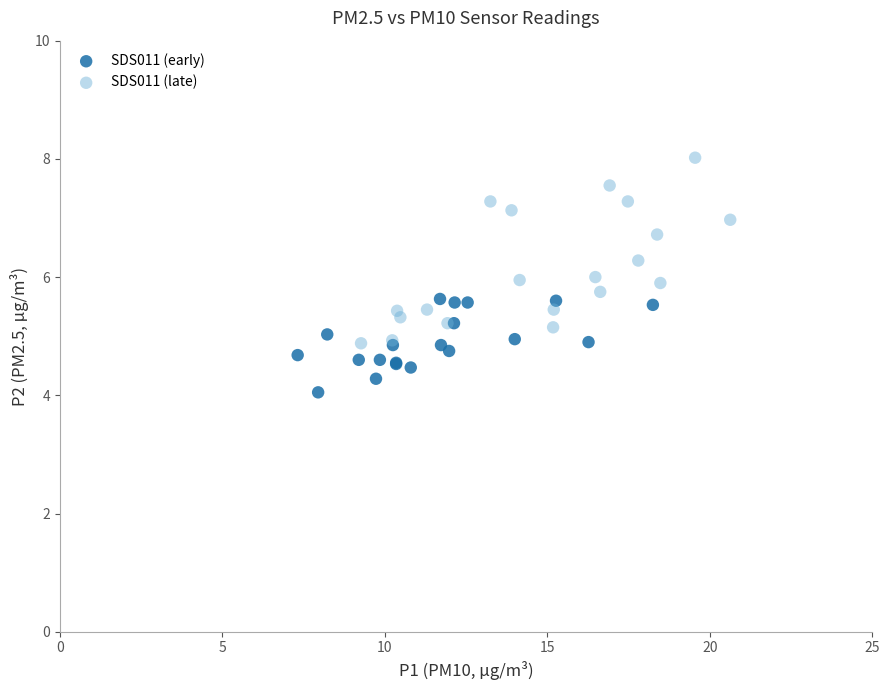

Which series has the widest spread of Y values?

SDS011 (late)